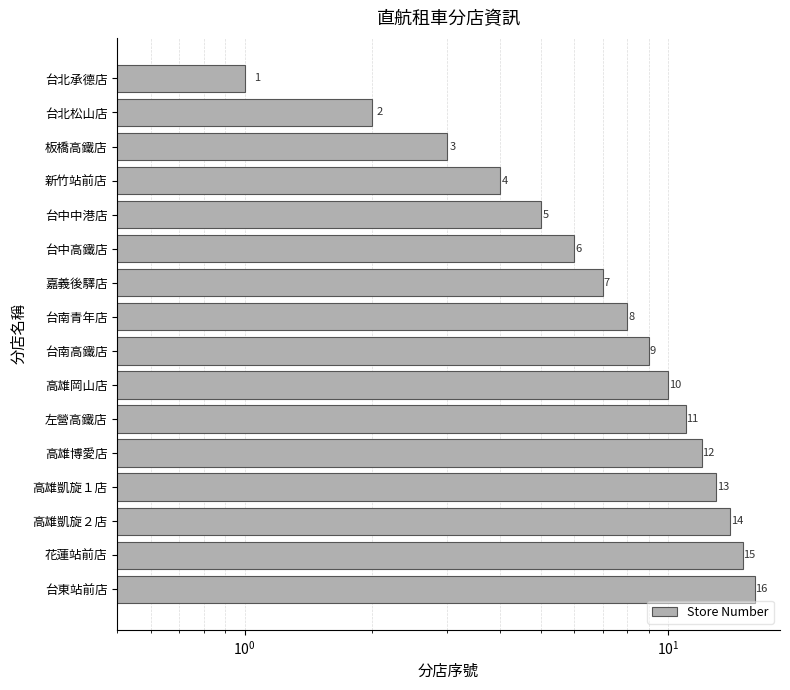

Read the value at 板橋高鐵店, to the nearest 5.

5